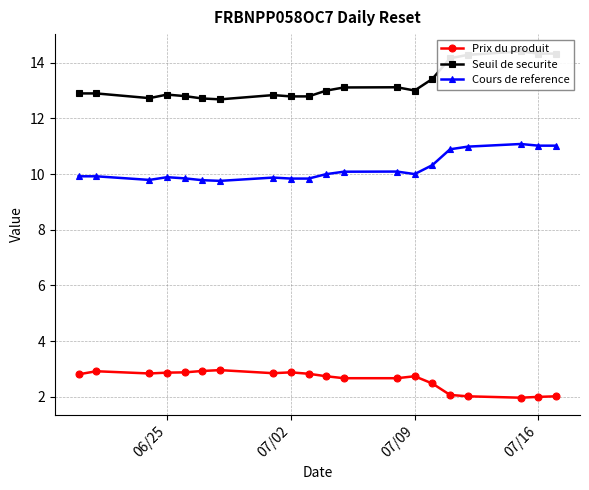

What is the average value of the Prix du produit series?

2.6